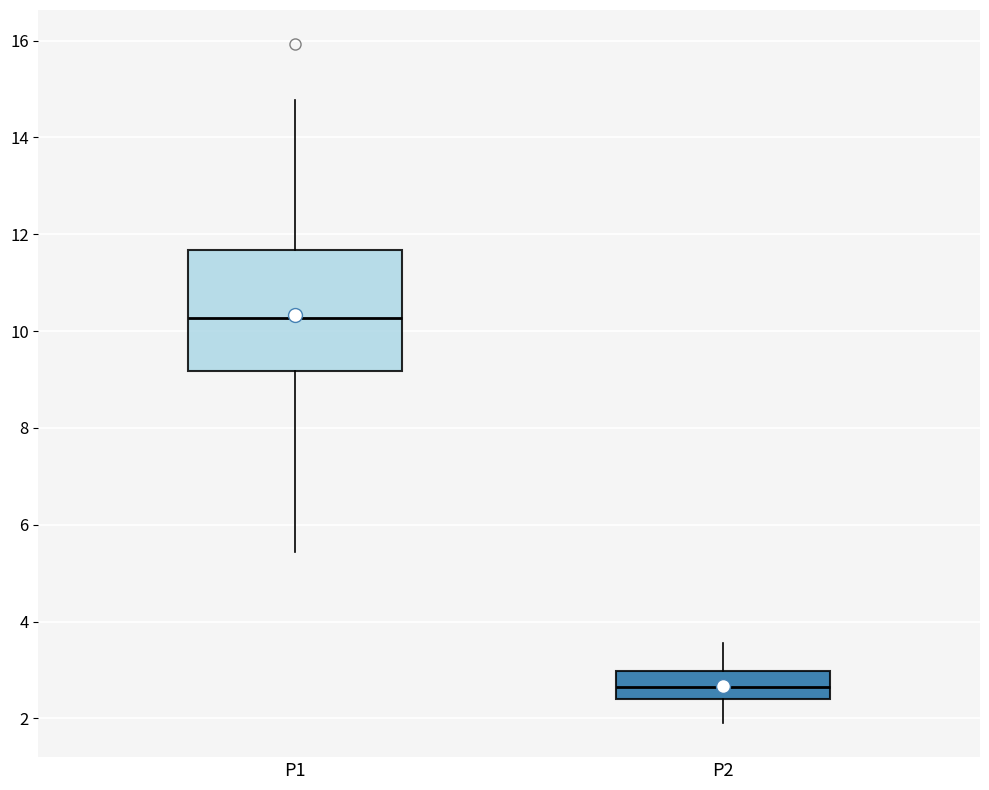

Reading left to right, read every box against the y-axis: the position of its median line, the range the box covers, and the ends of its whiskers. The values are not printed on the chart, so give them approximately, as read against the axis.

P1: median 10.2, box 9.2 to 11.6, whiskers 5.4 to 14.8
P2: median 2.6, box 2.4 to 3.0, whiskers 2.0 to 3.6